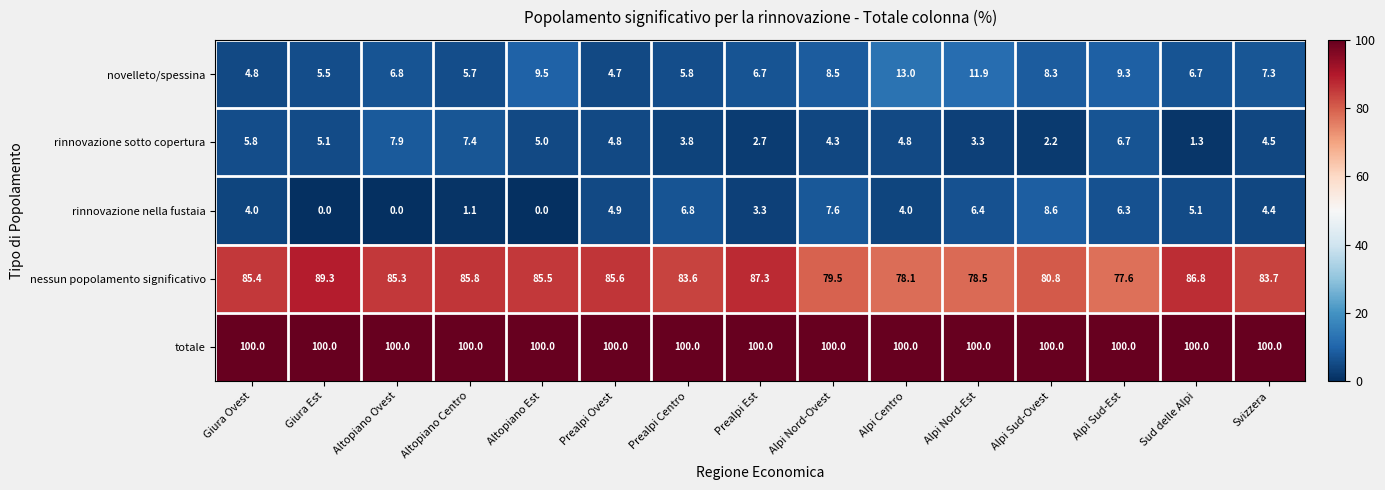

Rank the series by their maximum value, from lowest to highest.

rinnovazione sotto copertura, rinnovazione nella fustaia, novelleto/spessina, nessun popolamento significativo, totale